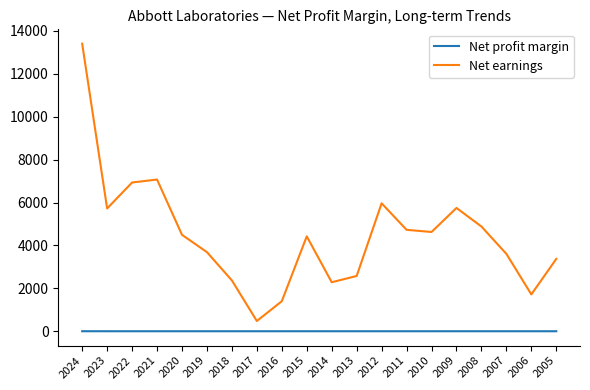

Which series has the largest range (max minus min)?

Net earnings